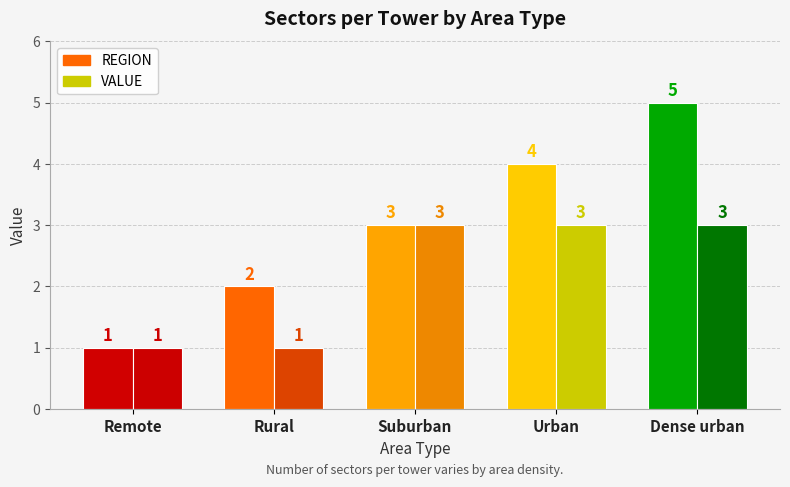

The value of VALUE at Suburban is 4. True or false?

False